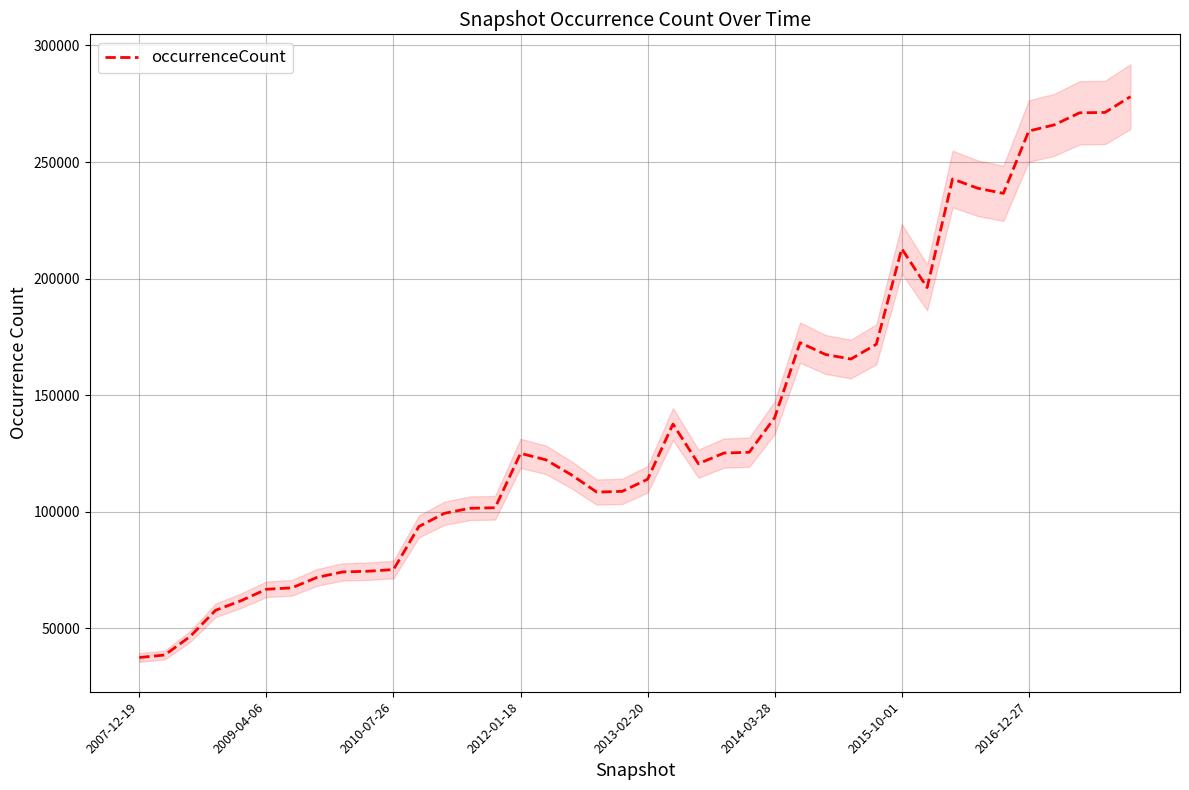

What is the difference between the maximum and minimum values?

240543